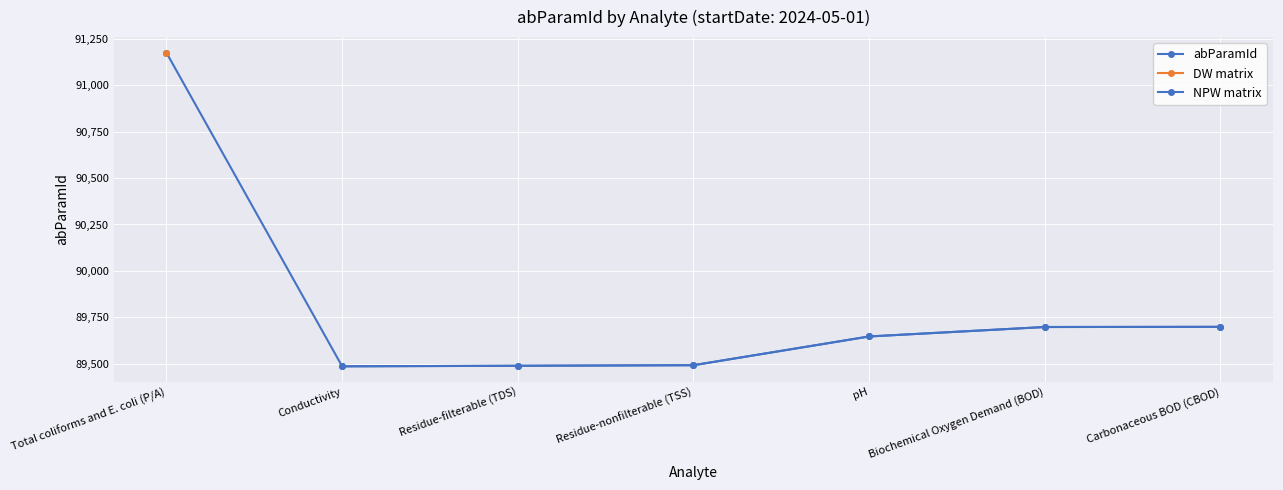

At which category does the chart reach its peak across all series?

Total coliforms and E. coli (P/A)